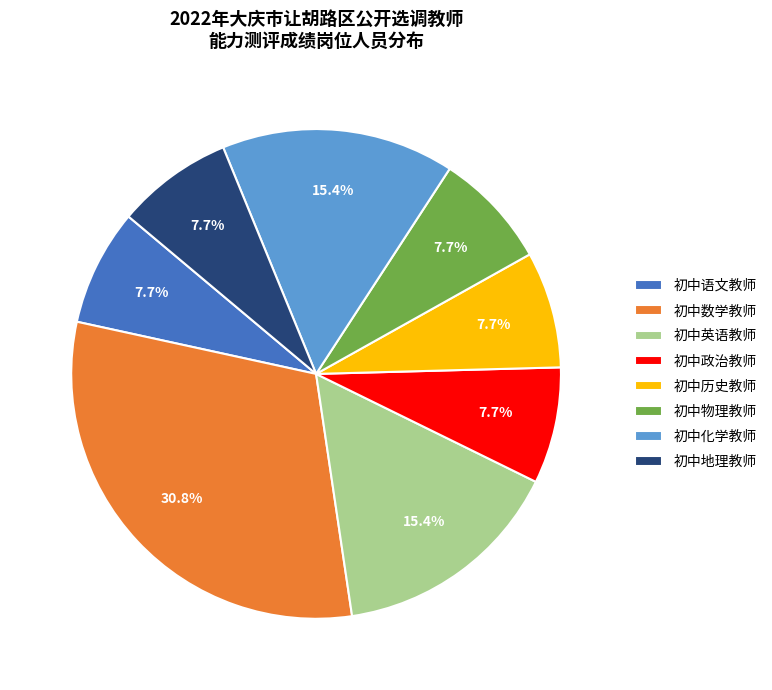

The 初中数学教师 slice represents 31% of the pie. True or false?

True